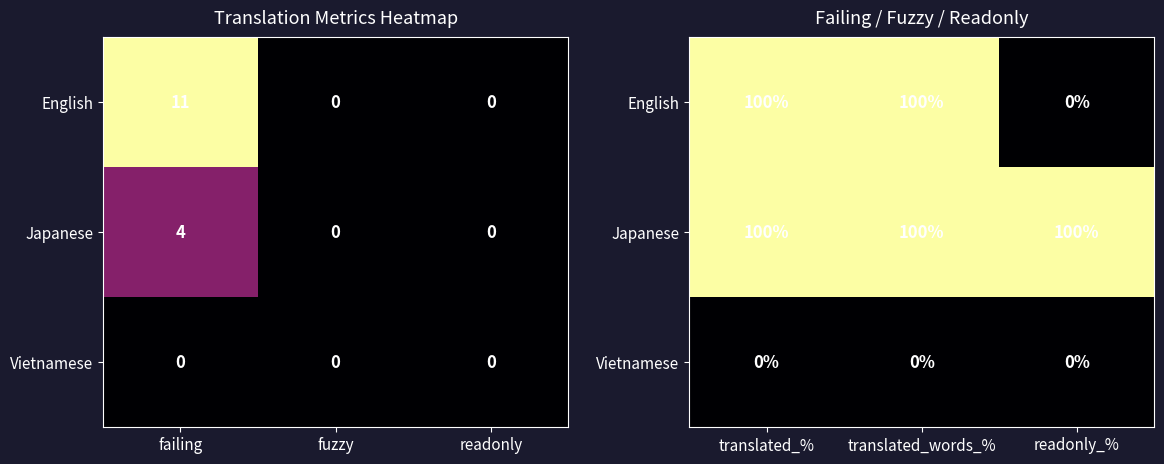

What is the greatest value displayed?

100